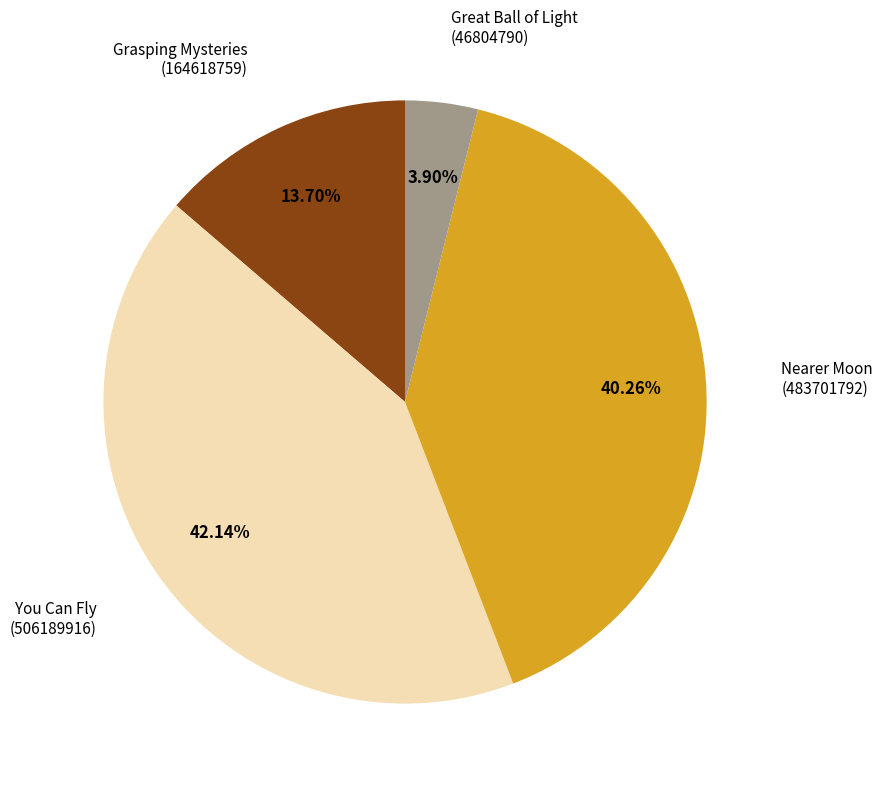

Is there any slice that represents more than half of the pie?

No